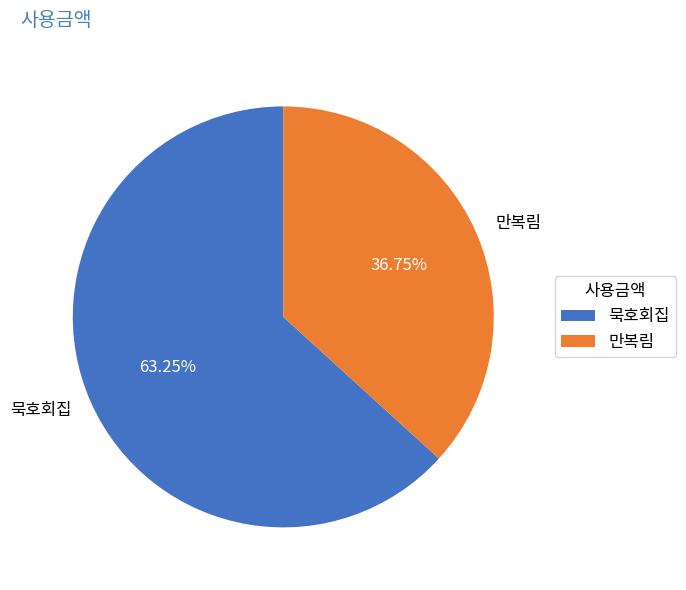

Which category has the smallest portion of the pie?

만복림